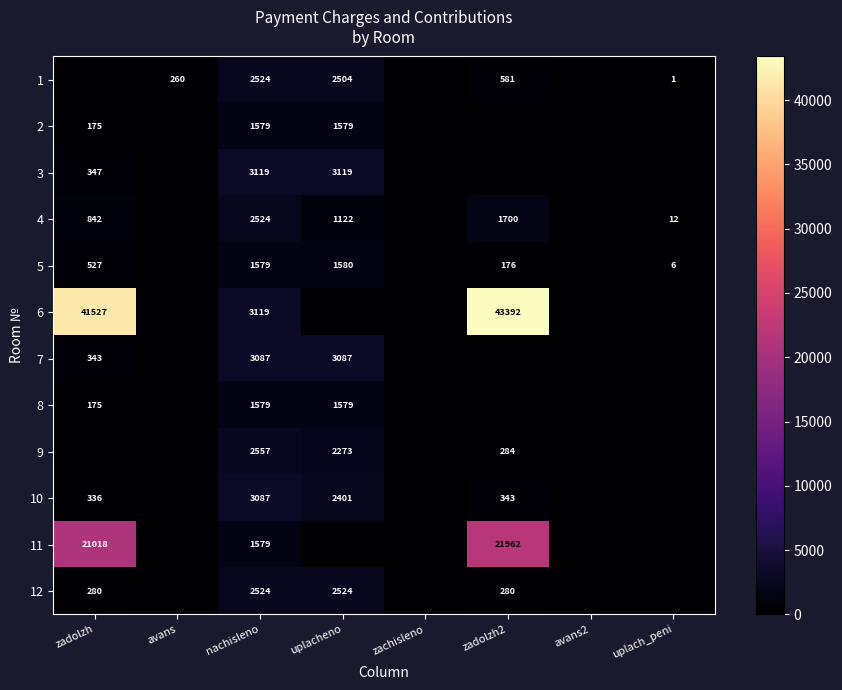

What is the difference between the highest and lowest values at nachisleno?

1540